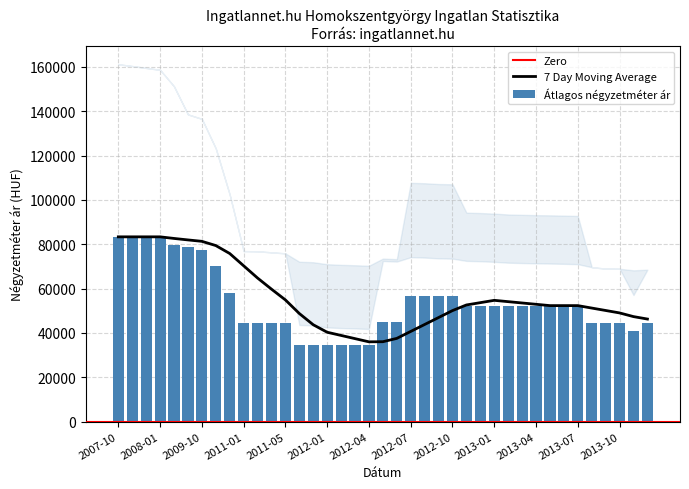

What is the label of the 5th bar from the left?

2008-02